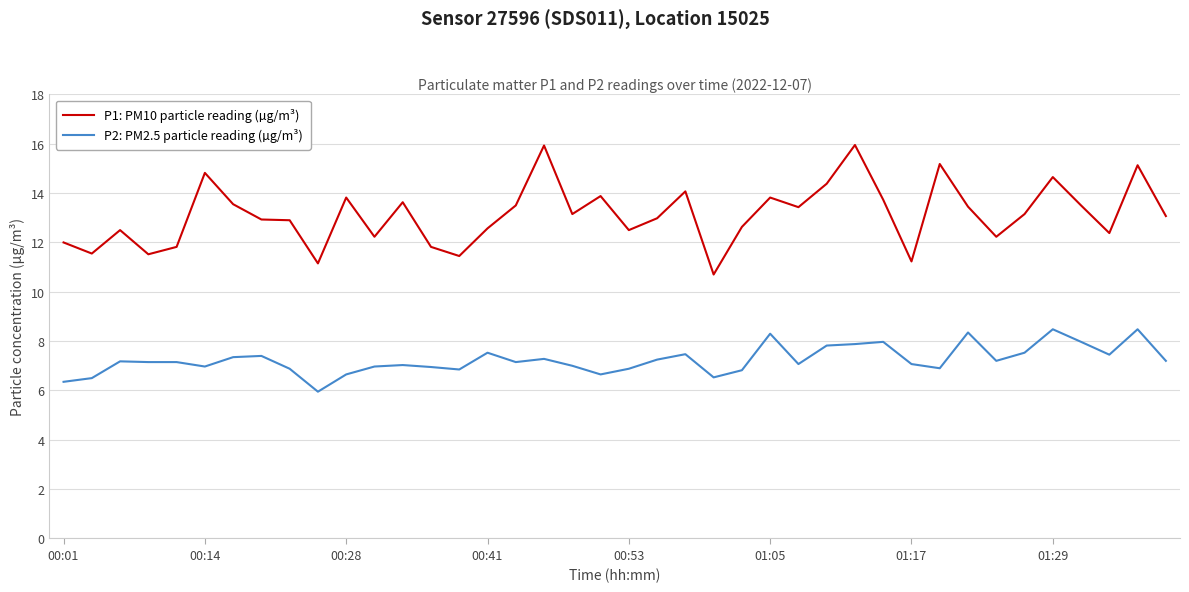

What is the minimum value shown in the chart?

6.0